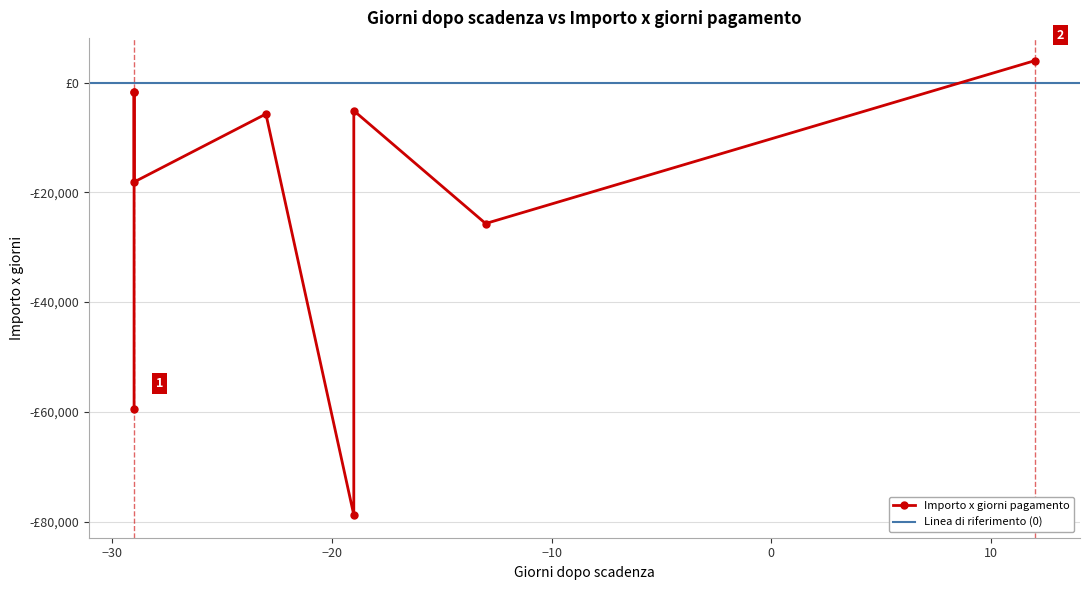

Which series changed the most between 5/PA and 220319086?

Importo x giorni pagamento